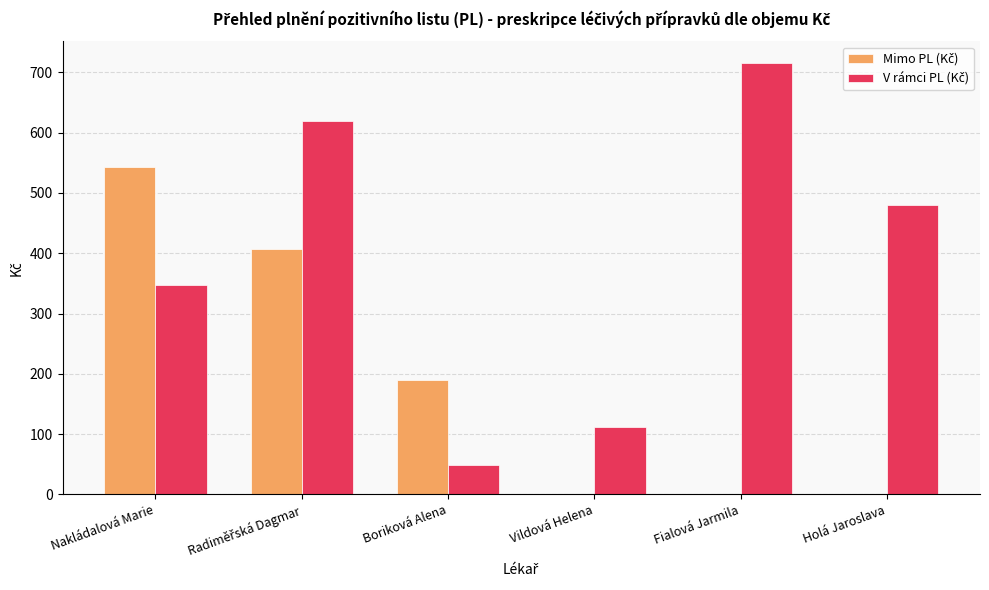

What is the total value across all series at Fialová Jarmila?

715.7